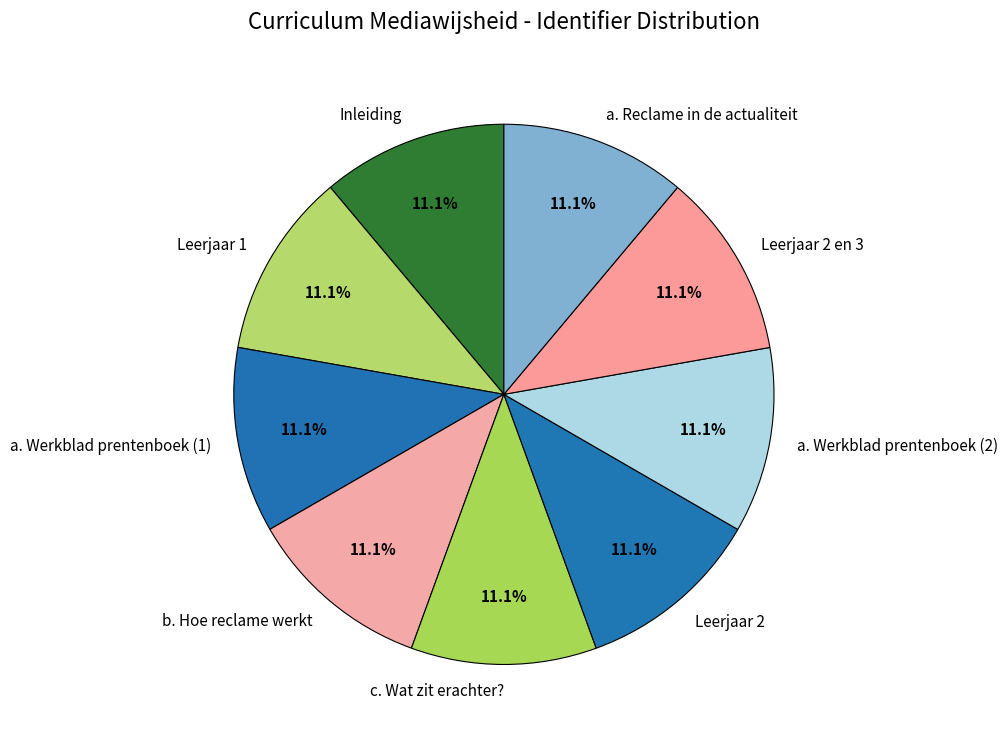

Is there a majority slice in this chart?

No